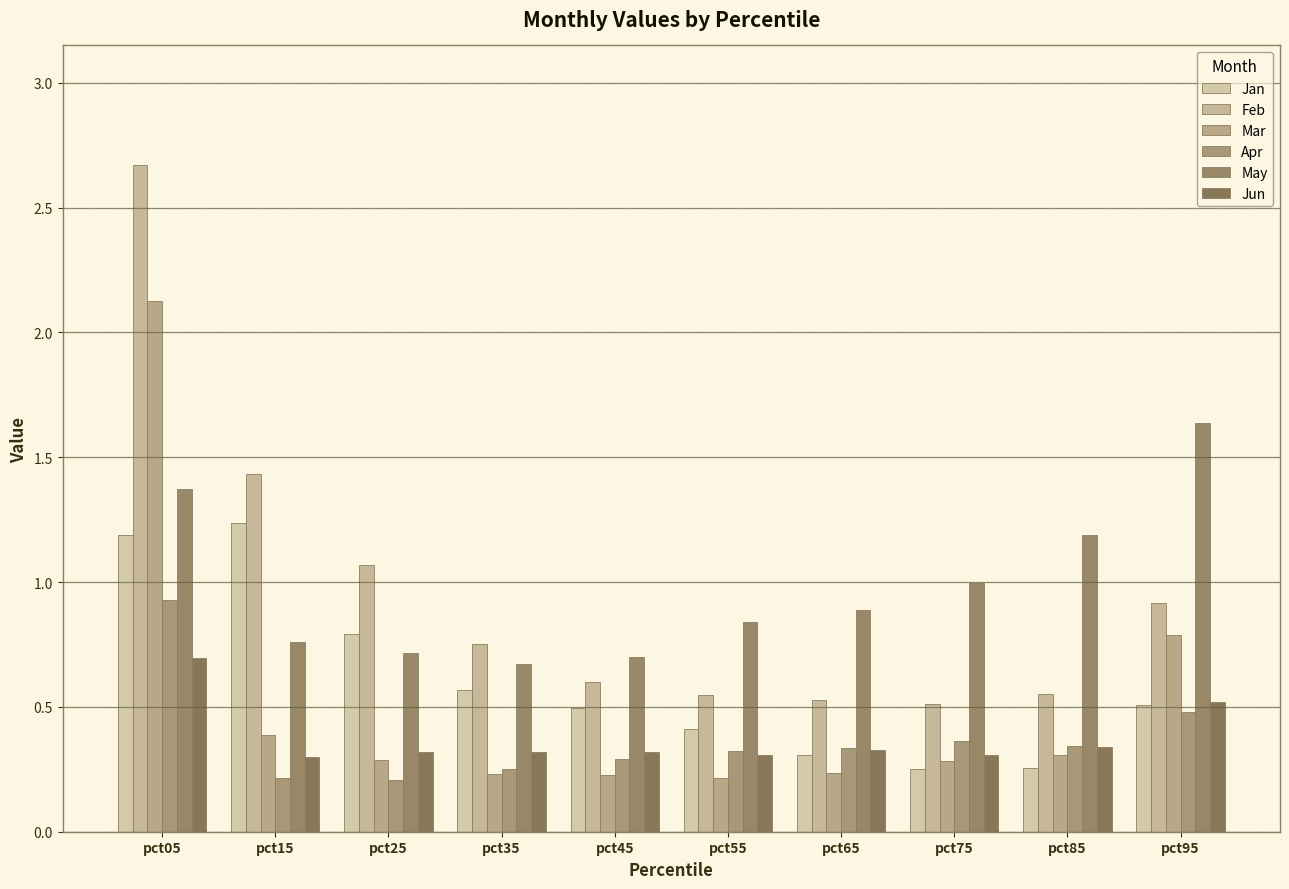

Does the chart contain stacked bars?

No